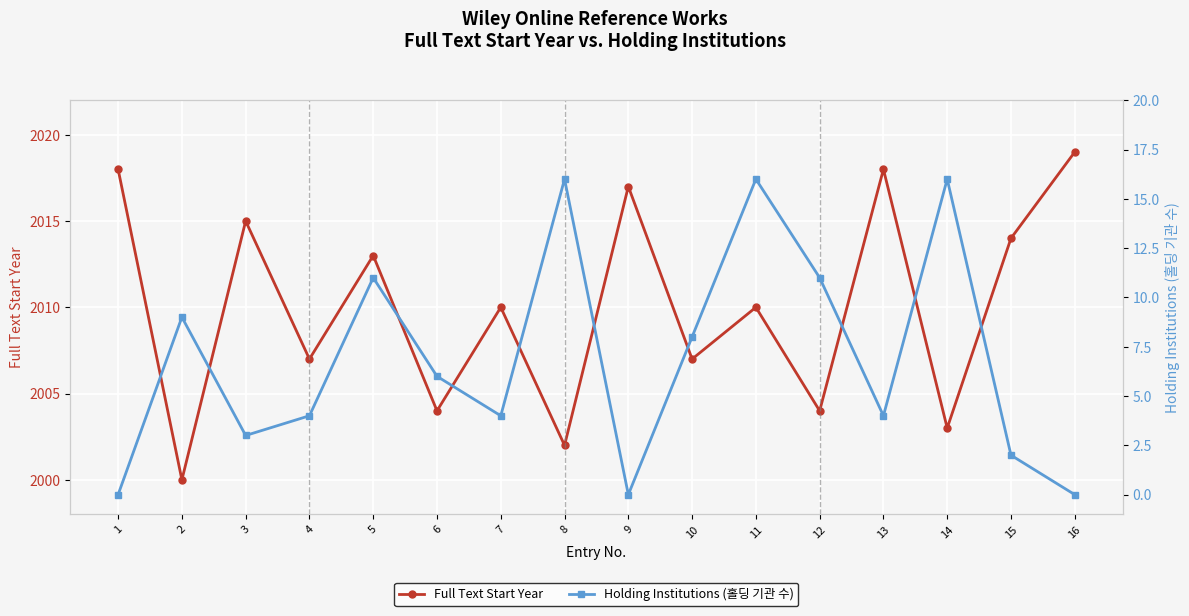

In Holding Institutions (홀딩 기관 수), how many points are lower than both neighbors (excluding endpoints)?

4